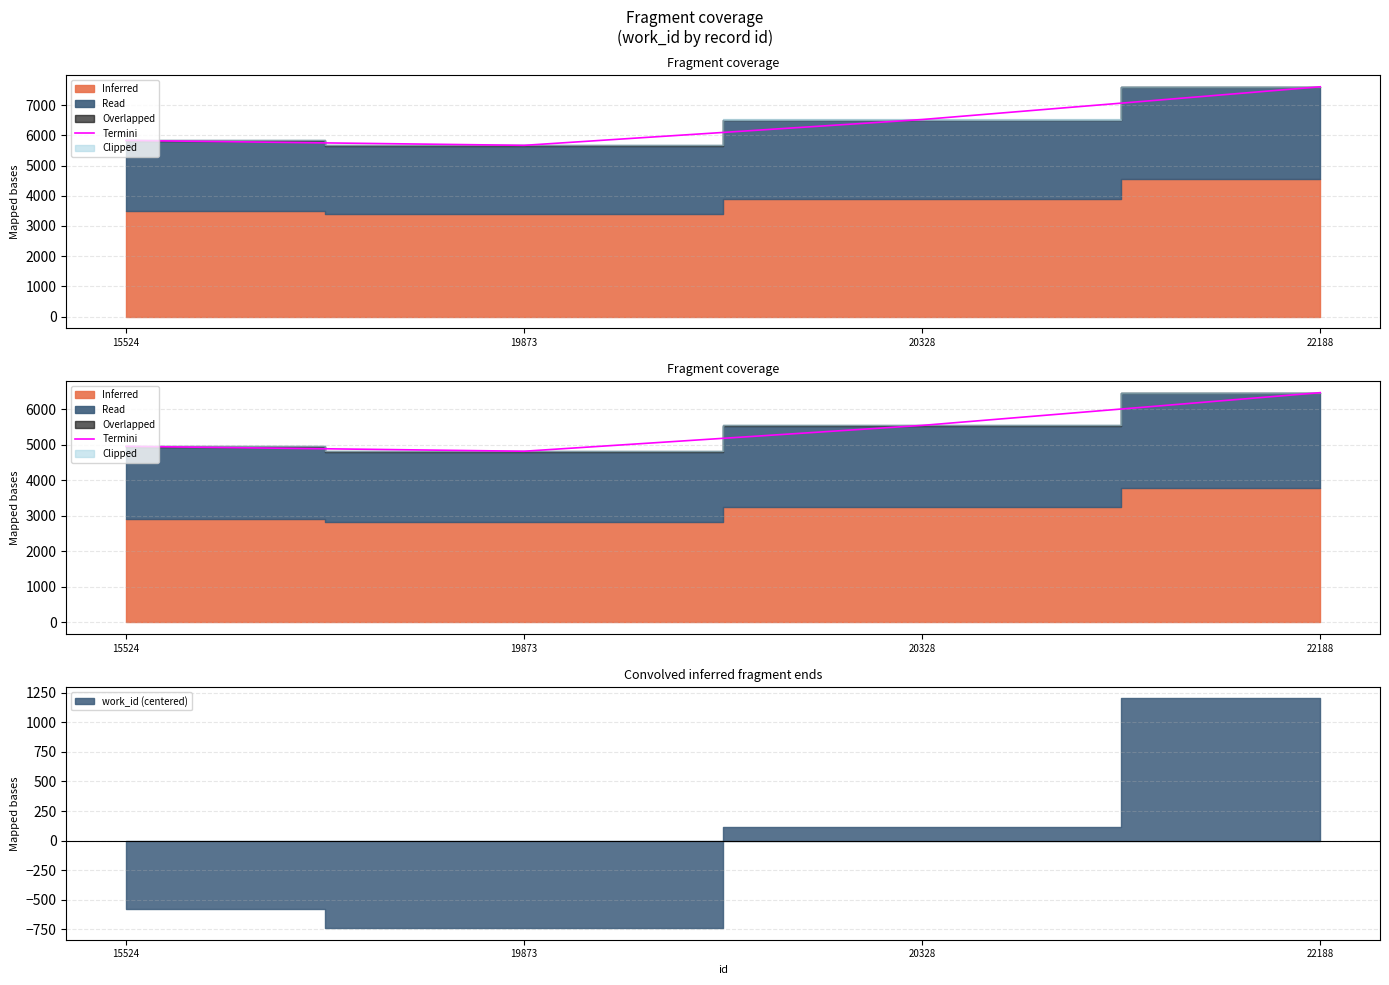

What value does the data have at 22188?

6469.4